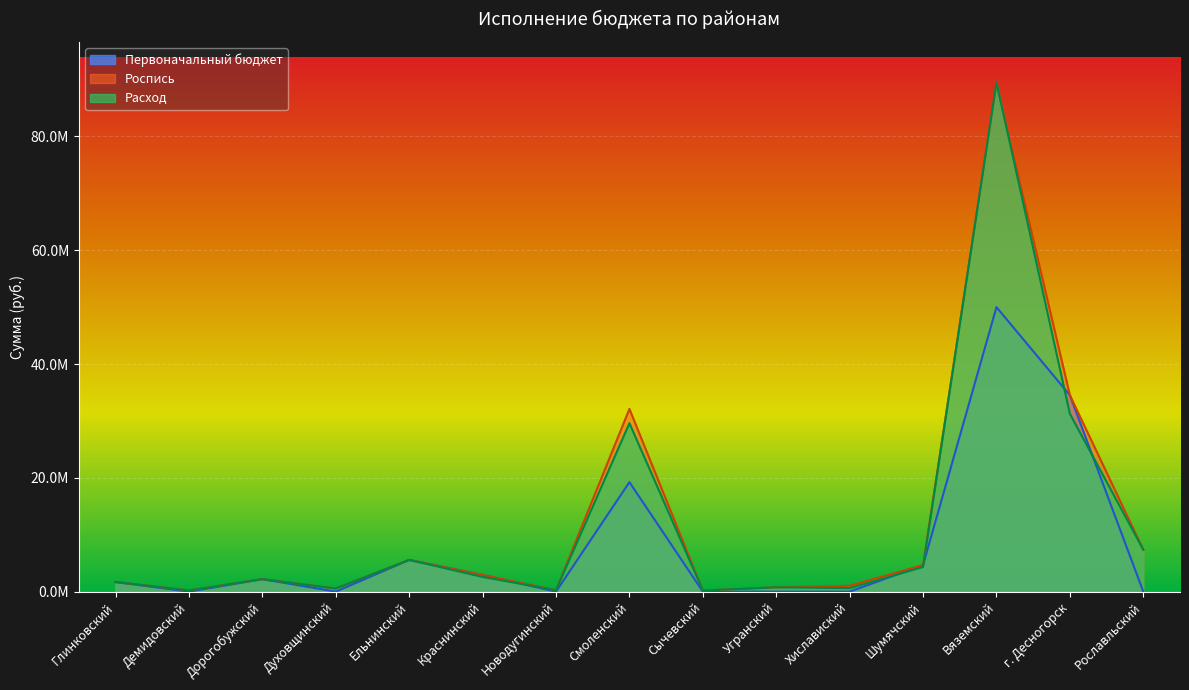

At how many categories does at least one series exceed 74419240?

1